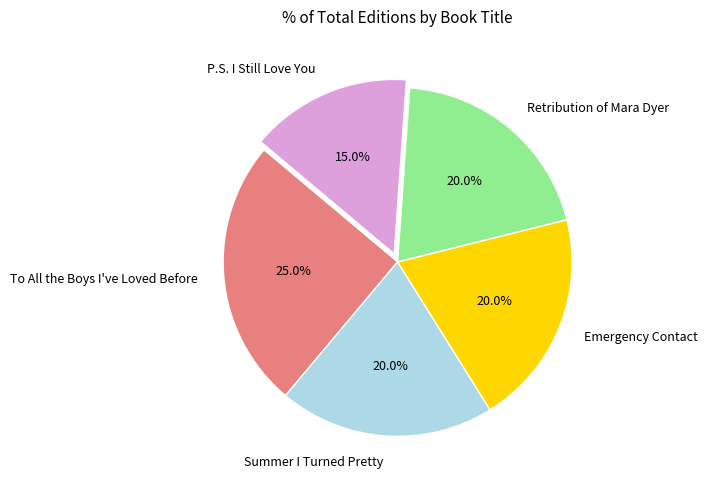

Is the sum of Retribution of Mara Dyer and To All the Boys I've Loved Before greater than half?

No